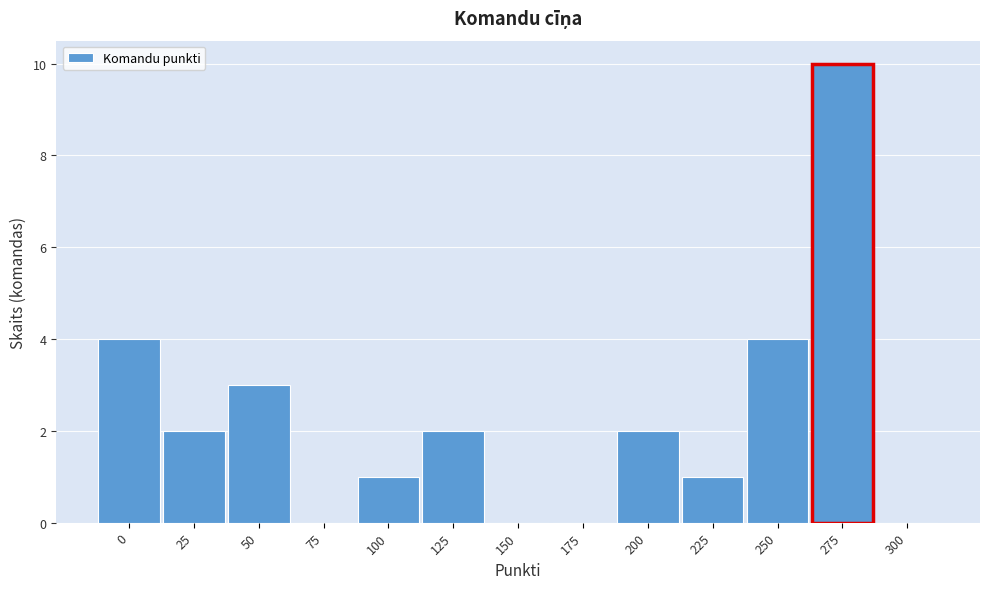

Reading left to right, transcribe all the data shown in this chart.

0=4	25=2	50=3	75=0	100=1	125=2	150=0	175=0	200=2	225=1	250=4	275=10	300=0